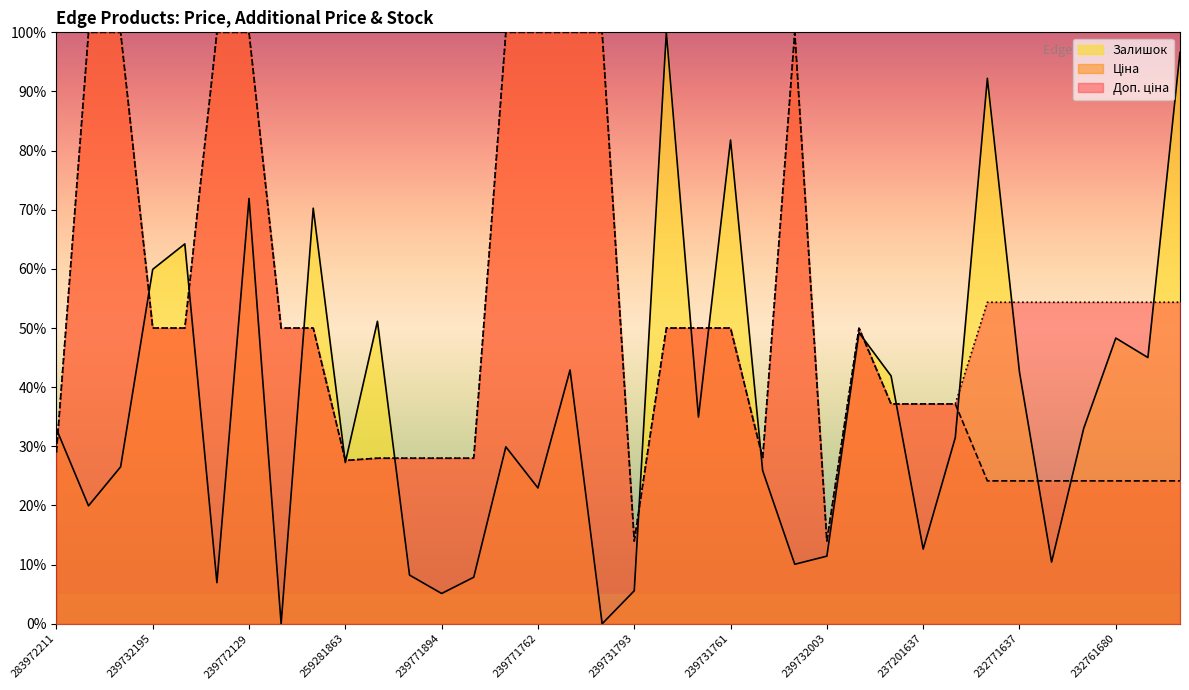

Which series has the largest total across all categories?

Доп. ціна